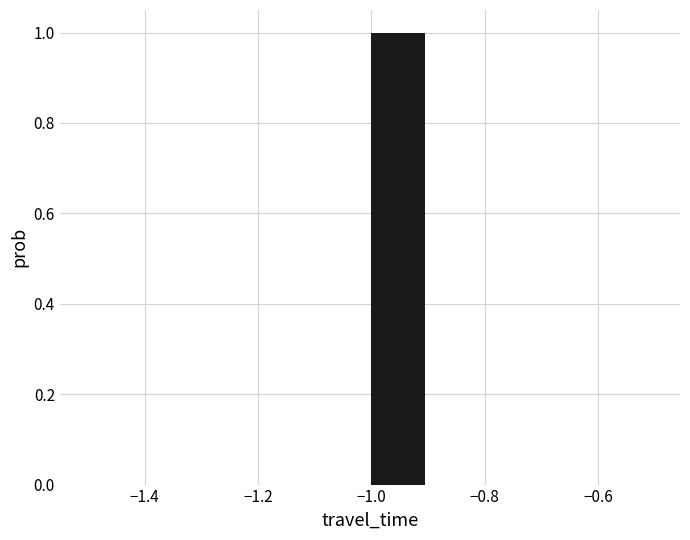

Reading left to right, transcribe this chart: for each bar, give the range it covers on the x-axis and its height. The values are not printed on the chart, so give them approximately, as read against the axis.

-1.5 to -1.4: 0
-1.4 to -1.3: 0
-1.3 to -1.2: 0
-1.2 to -1.1: 0
-1.1 to -1.0: 0
-1.0 to -0.9: 1
-0.9 to -0.8: 0
-0.8 to -0.7: 0
-0.7 to -0.6: 0
-0.6 to -0.5: 0